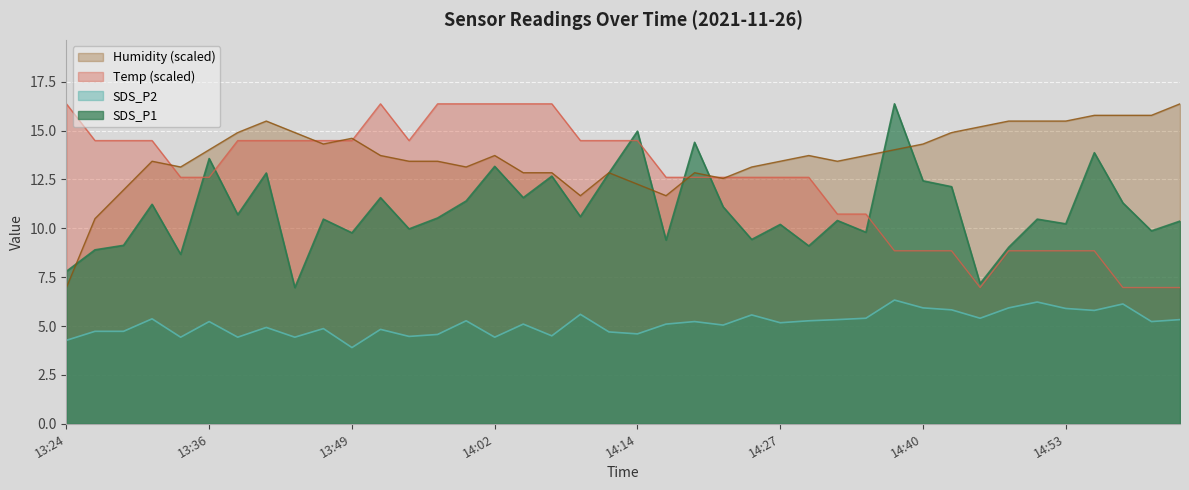

True or false: SDS_P2 and Humidity intersect in this chart.

False